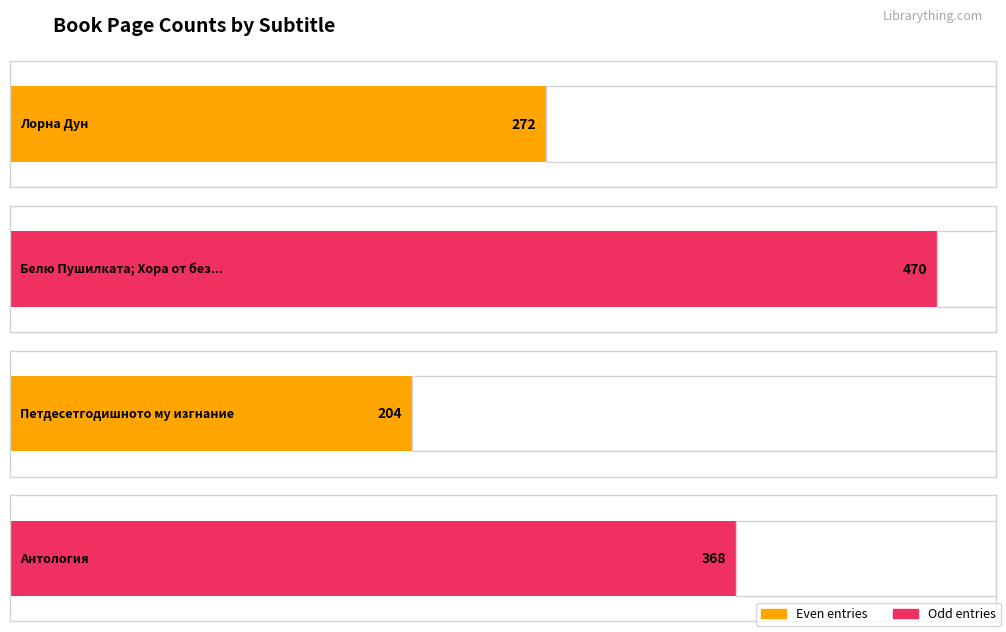

What is the maximum value shown in the chart?

470